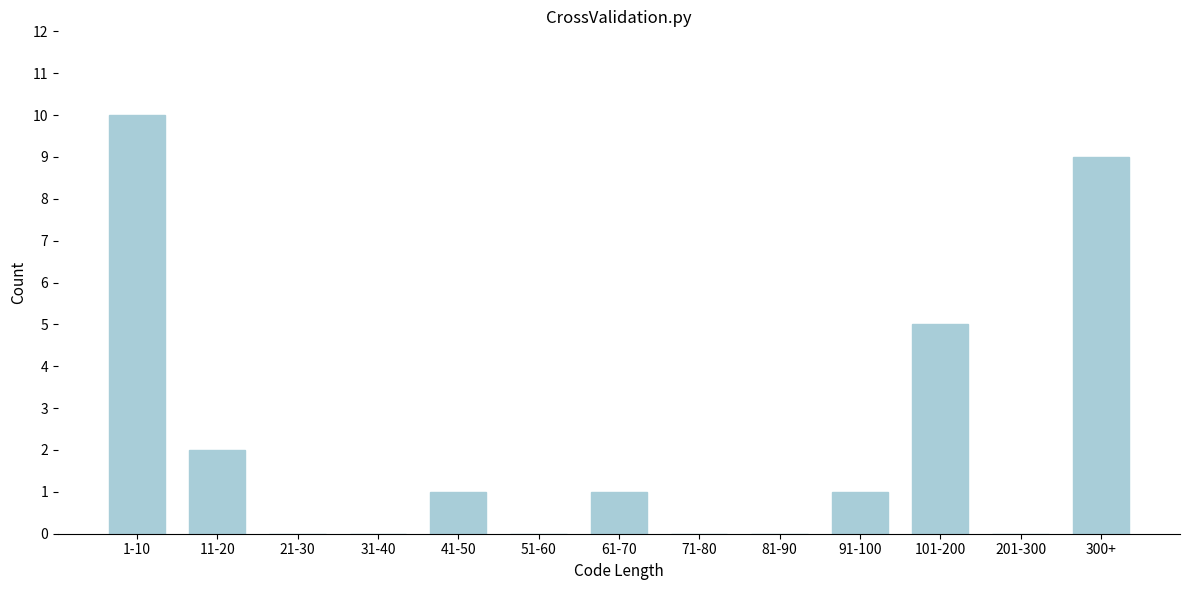

Reading right to left, transcribe all the data shown in this chart.

300+=9	201-300=0	101-200=5	91-100=1	81-90=0	71-80=0	61-70=1	51-60=0	41-50=1	31-40=0	21-30=0	11-20=2	1-10=10